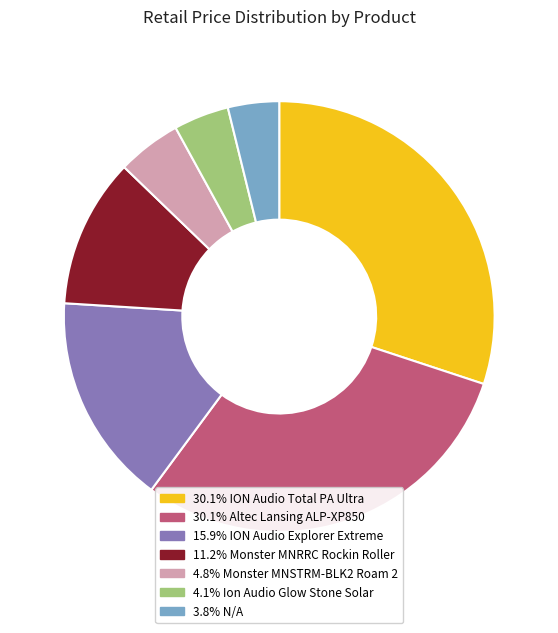

Count the number of slices in the pie.

7